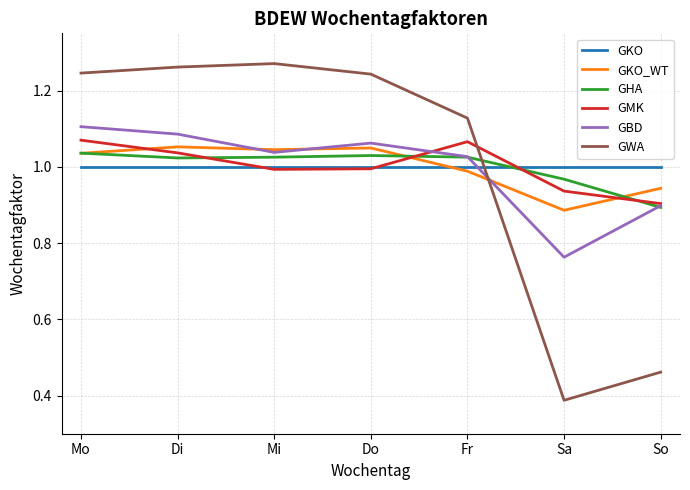

What position from the right is Fr?

3